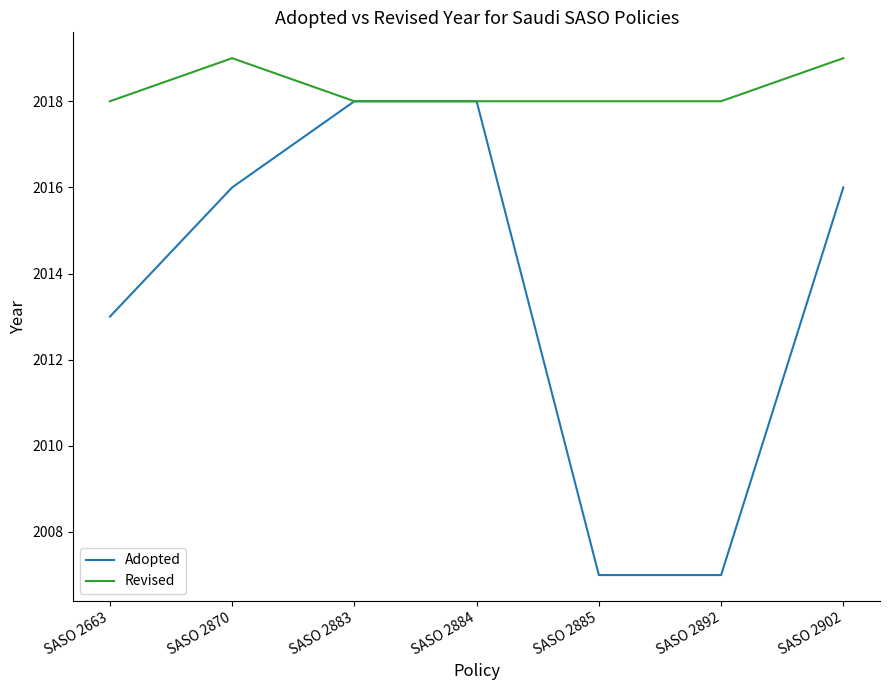

The value of Adopted at SASO 2883 is 2786. True or false?

False